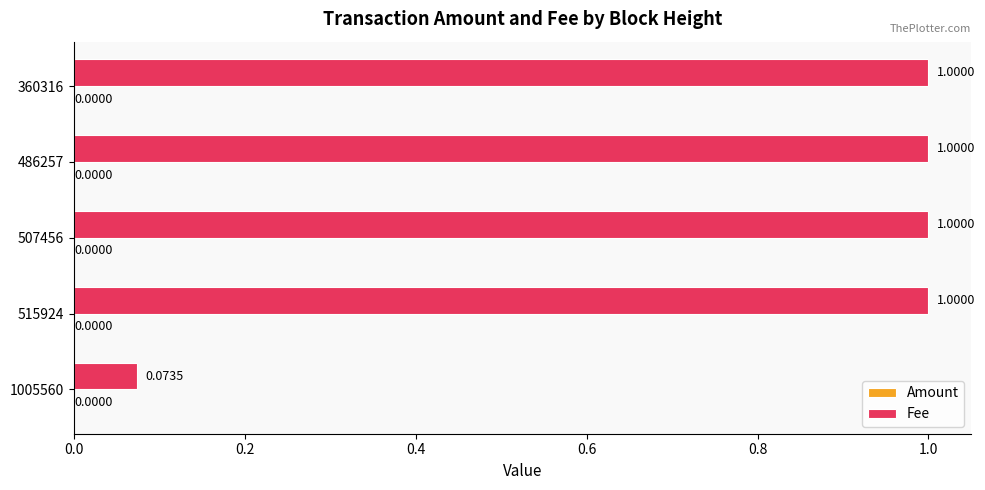

What is the total value across all series at 486257?

1.0